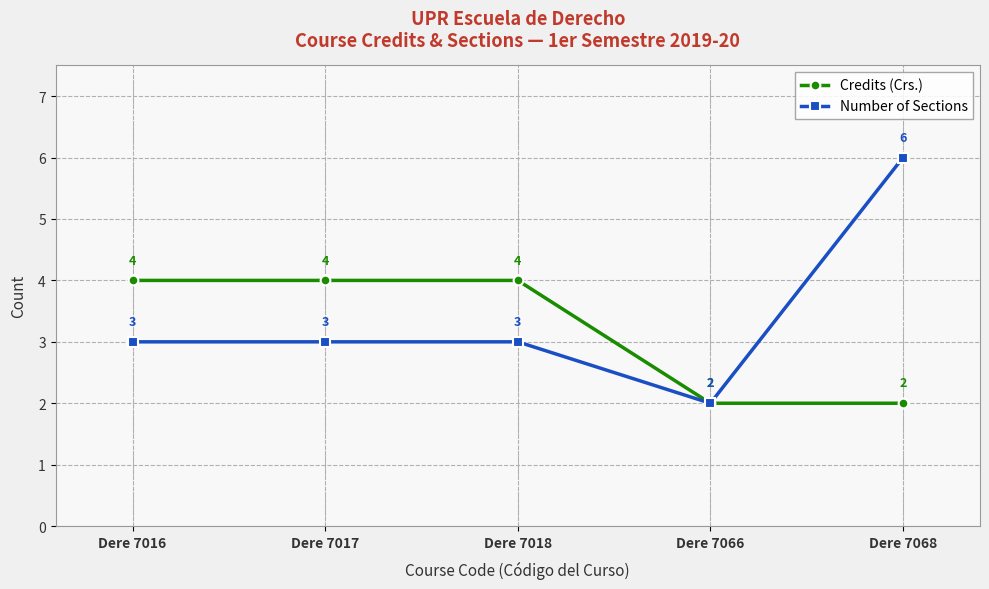

Rank the series by their maximum value, from lowest to highest.

Credits (Crs.), Number of Sections